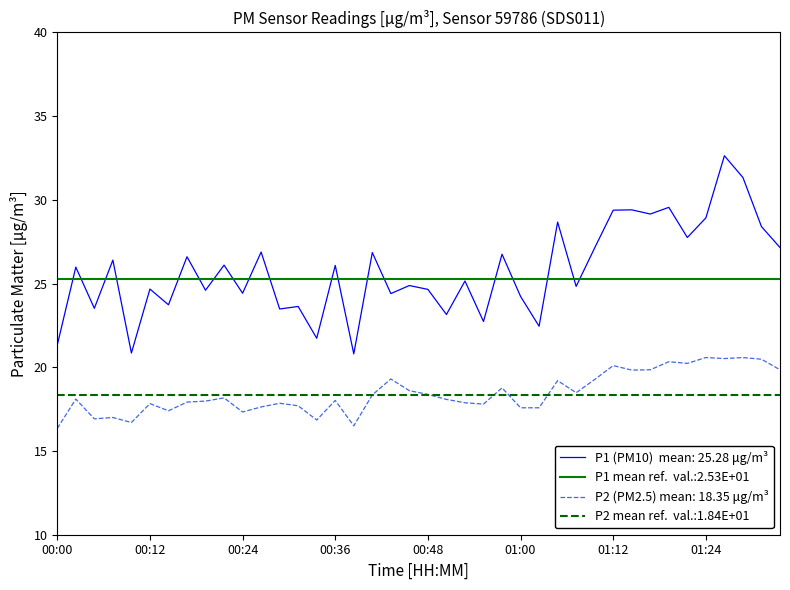

Which series has the widest spread of values?

P1 (PM10)